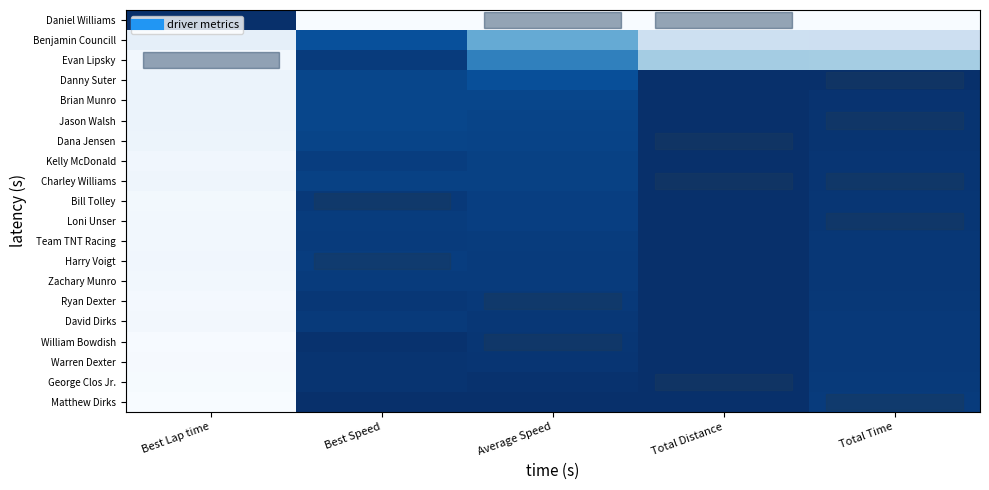

Reading left to right, extract all data points from this chart.

Matthew Dirks: Best Lap time=0.0	Best Speed=1.0	Average Speed=1.0	Total Distance=1.0	Total Time=1.0
George Clos Jr.: Best Lap time=0.0	Best Speed=1.0	Average Speed=1.0	Total Distance=1.0	Total Time=1.0
Warren Dexter: Best Lap time=0.0	Best Speed=1.0	Average Speed=1.0	Total Distance=1.0	Total Time=1.0
William Bowdish: Best Lap time=0.0	Best Speed=1.0	Average Speed=1.0	Total Distance=1.0	Total Time=1.0
David Dirks: Best Lap time=0.0	Best Speed=1.0	Average Speed=1.0	Total Distance=1.0	Total Time=1.0
Ryan Dexter: Best Lap time=0.0	Best Speed=1.0	Average Speed=1.0	Total Distance=1.0	Total Time=1.0
Zachary Munro: Best Lap time=0.0	Best Speed=1.0	Average Speed=1.0	Total Distance=1.0	Total Time=1.0
Harry Voigt: Best Lap time=0.0	Best Speed=0.9	Average Speed=1.0	Total Distance=1.0	Total Time=1.0
Team TNT Racing: Best Lap time=0.0	Best Speed=1.0	Average Speed=1.0	Total Distance=1.0	Total Time=1.0
Loni Unser: Best Lap time=0.0	Best Speed=1.0	Average Speed=0.9	Total Distance=1.0	Total Time=1.0
Bill Tolley: Best Lap time=0.0	Best Speed=1.0	Average Speed=0.9	Total Distance=1.0	Total Time=1.0
Charley Williams: Best Lap time=0.0	Best Speed=0.9	Average Speed=0.9	Total Distance=1.0	Total Time=1.0
Kelly McDonald: Best Lap time=0.0	Best Speed=0.9	Average Speed=0.9	Total Distance=1.0	Total Time=1.0
Dana Jensen: Best Lap time=0.1	Best Speed=0.9	Average Speed=0.9	Total Distance=1.0	Total Time=1.0
Jason Walsh: Best Lap time=0.1	Best Speed=0.9	Average Speed=0.9	Total Distance=1.0	Total Time=1.0
Brian Munro: Best Lap time=0.1	Best Speed=0.9	Average Speed=0.9	Total Distance=1.0	Total Time=1.0
Danny Suter: Best Lap time=0.1	Best Speed=0.9	Average Speed=0.9	Total Distance=1.0	Total Time=1.0
Evan Lipsky: Best Lap time=0.0	Best Speed=1.0	Average Speed=0.7	Total Distance=0.4	Total Time=0.4
Benjamin Councill: Best Lap time=0.1	Best Speed=0.9	Average Speed=0.5	Total Distance=0.2	Total Time=0.2
Daniel Williams: Best Lap time=1.0	Best Speed=0.0	Average Speed=0.0	Total Distance=0.0	Total Time=0.0